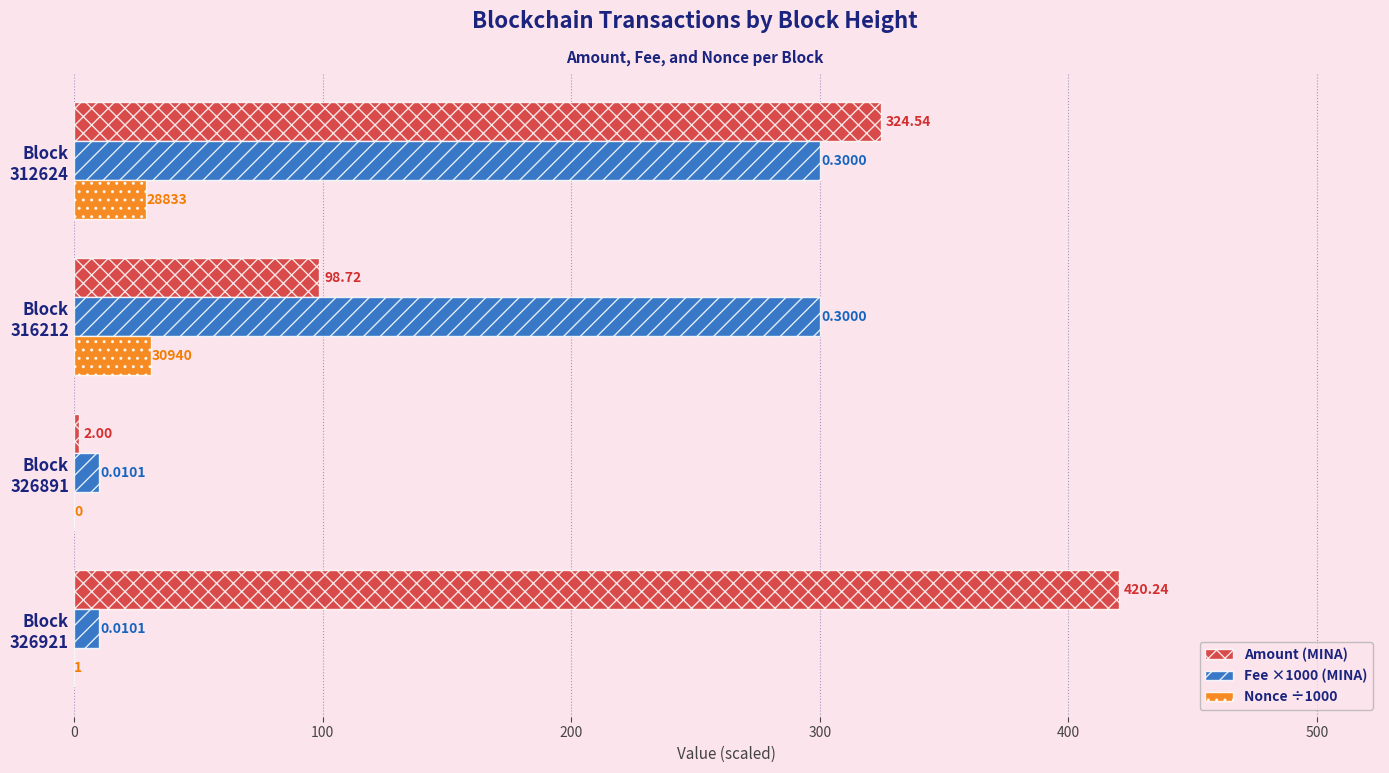

Which series has the widest spread of values?

Amount (MINA)